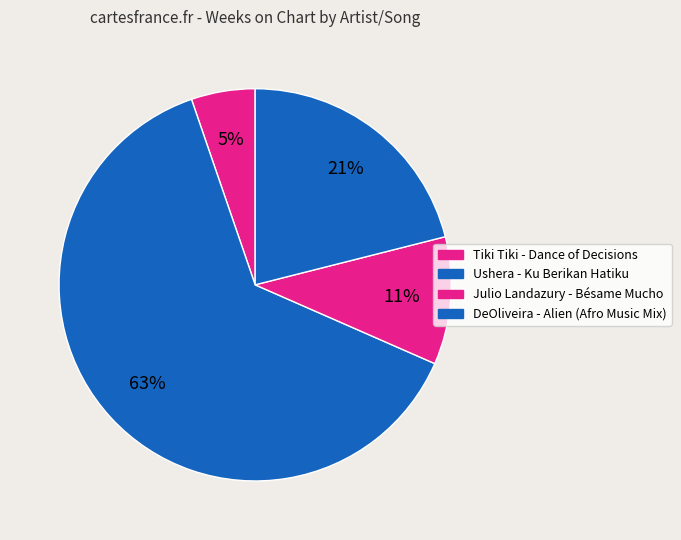

Count the number of slices in the pie.

4